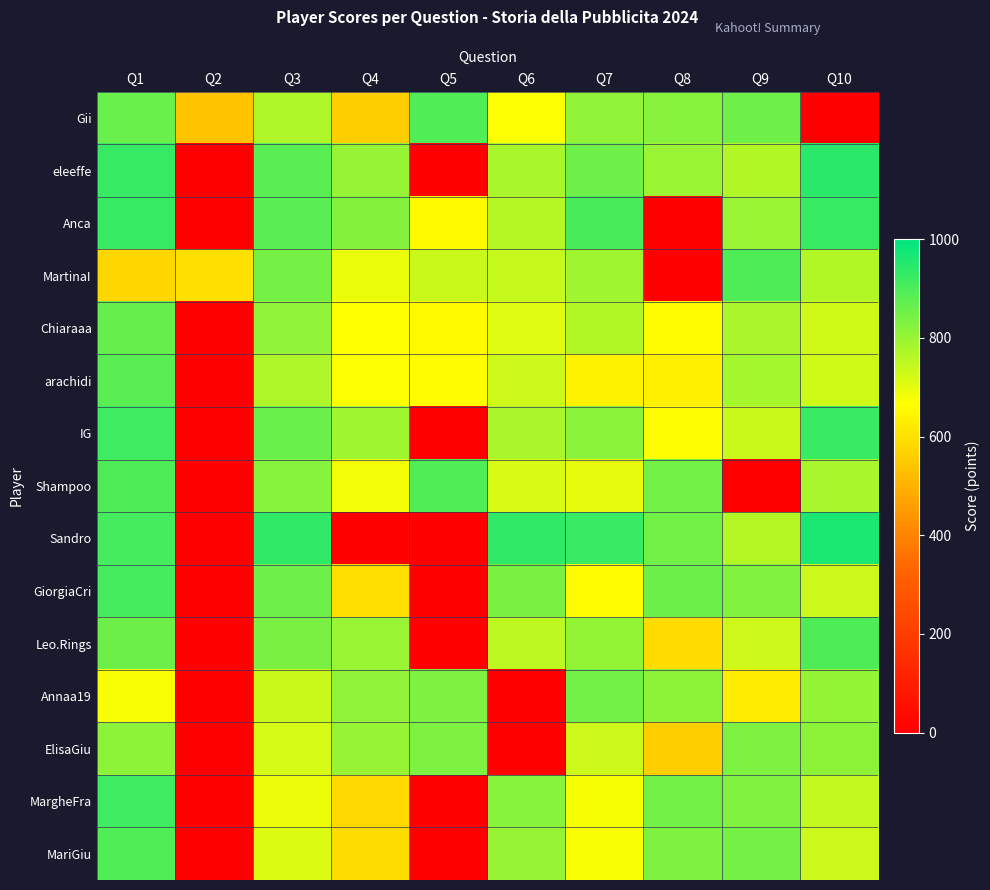

Rank the series at Q8 from lowest to highest value.

Anca, MartinaI, ElisaGiu, Leo.Rings, arachidi, Chiaraaa, IG, eleeffe, Annaa19, Gii, MariGiu, Shampoo, Sandro, MargheFra, GiorgiaCri